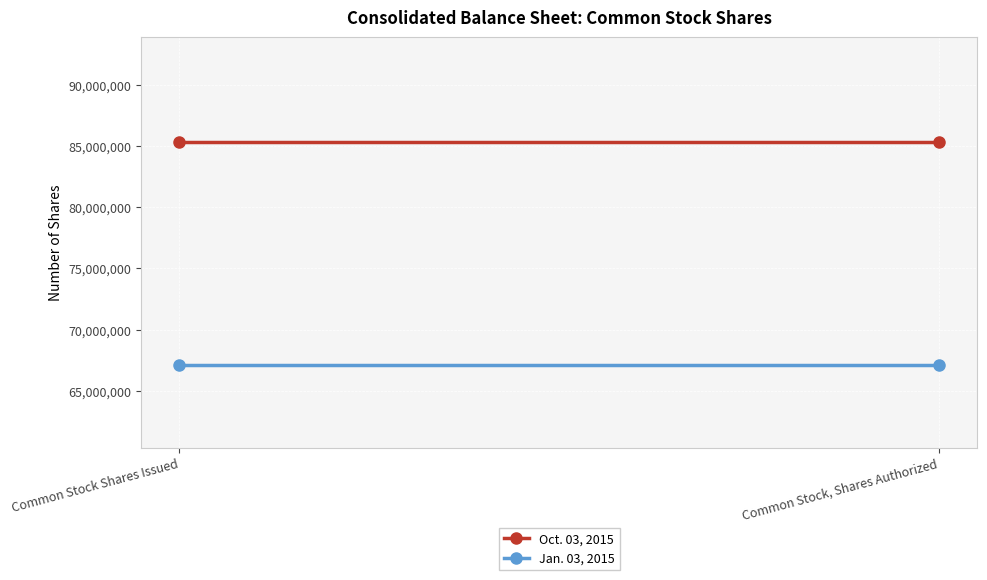

At which label is Jan. 03, 2015 closest to 67073944?

Common Stock Shares Issued